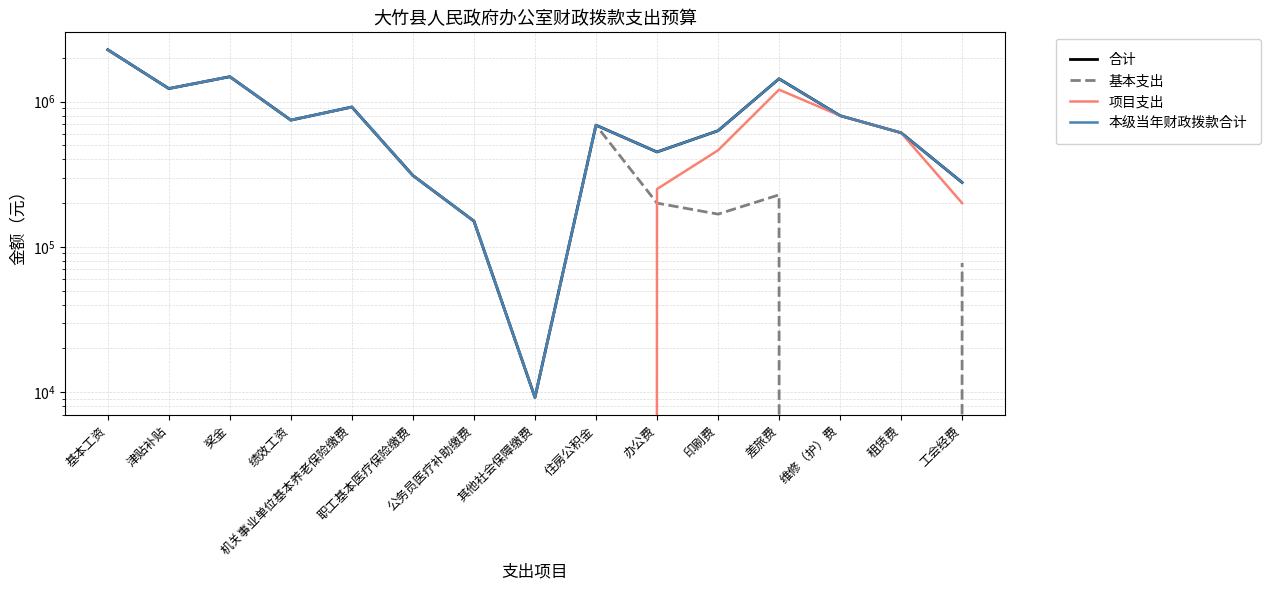

What is the total value across all series at 租赁费?

1830000